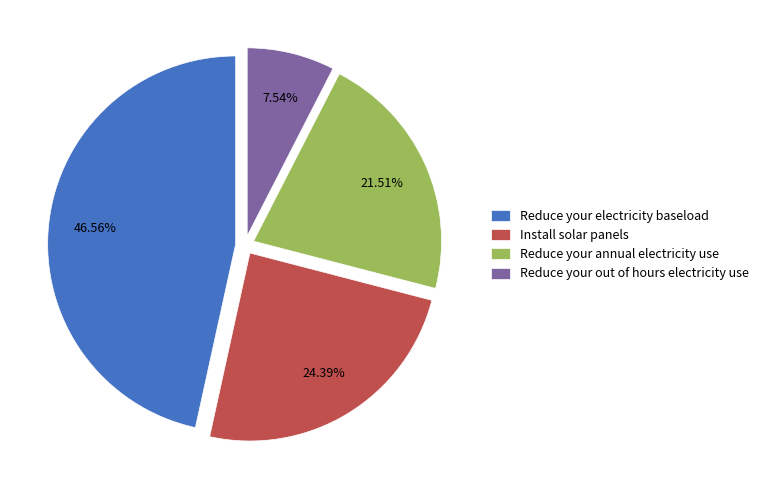

Rank the categories by value from highest to lowest.

Reduce your electricity baseload, Install solar panels, Reduce your annual electricity use, Reduce your out of hours electricity use